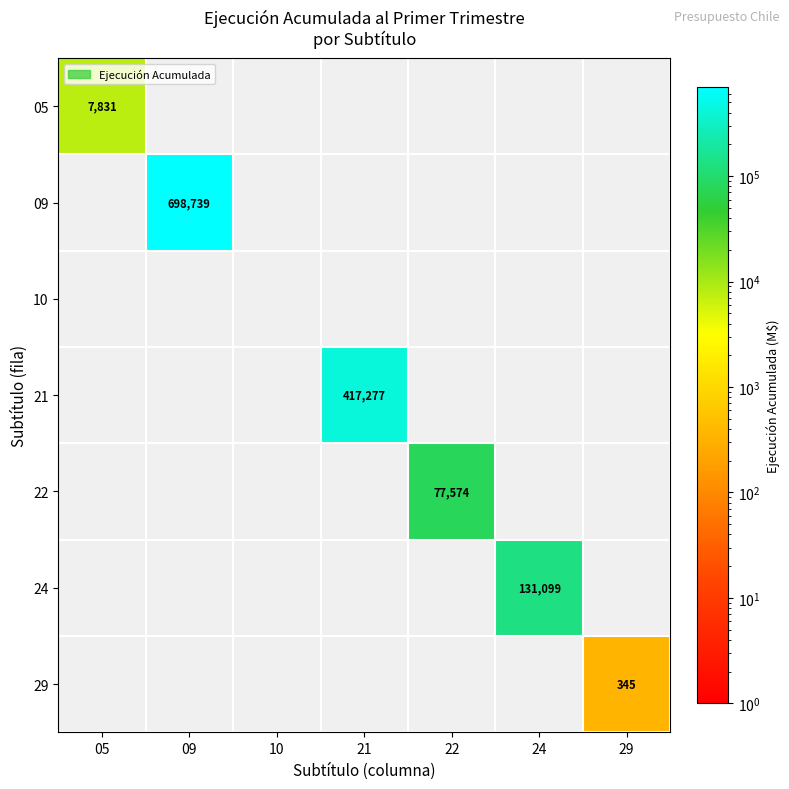

What is the difference between the highest and lowest values at 29?

345